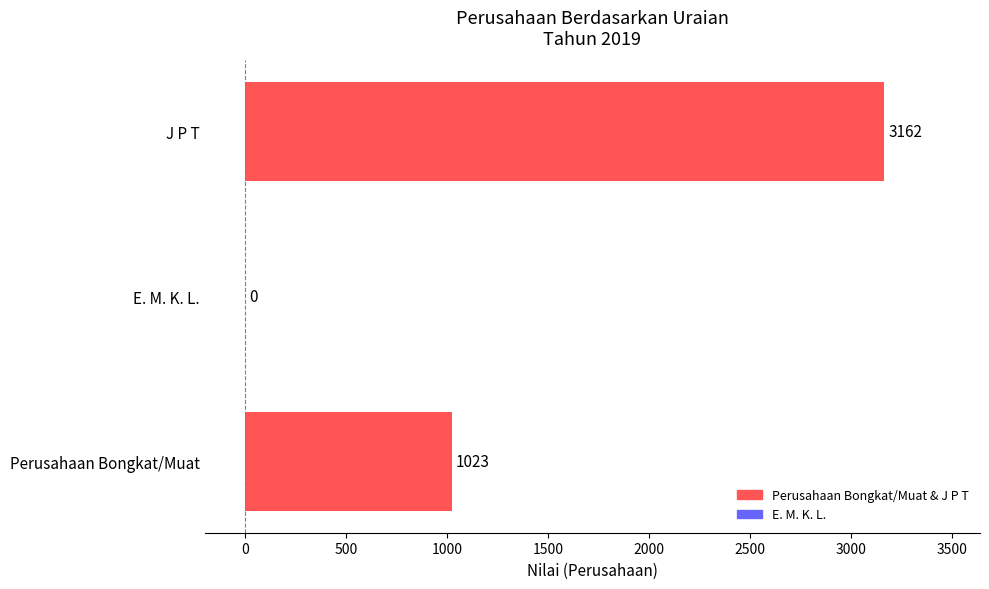

At which label is the value closest to 1581?

Perusahaan Bongkat/Muat